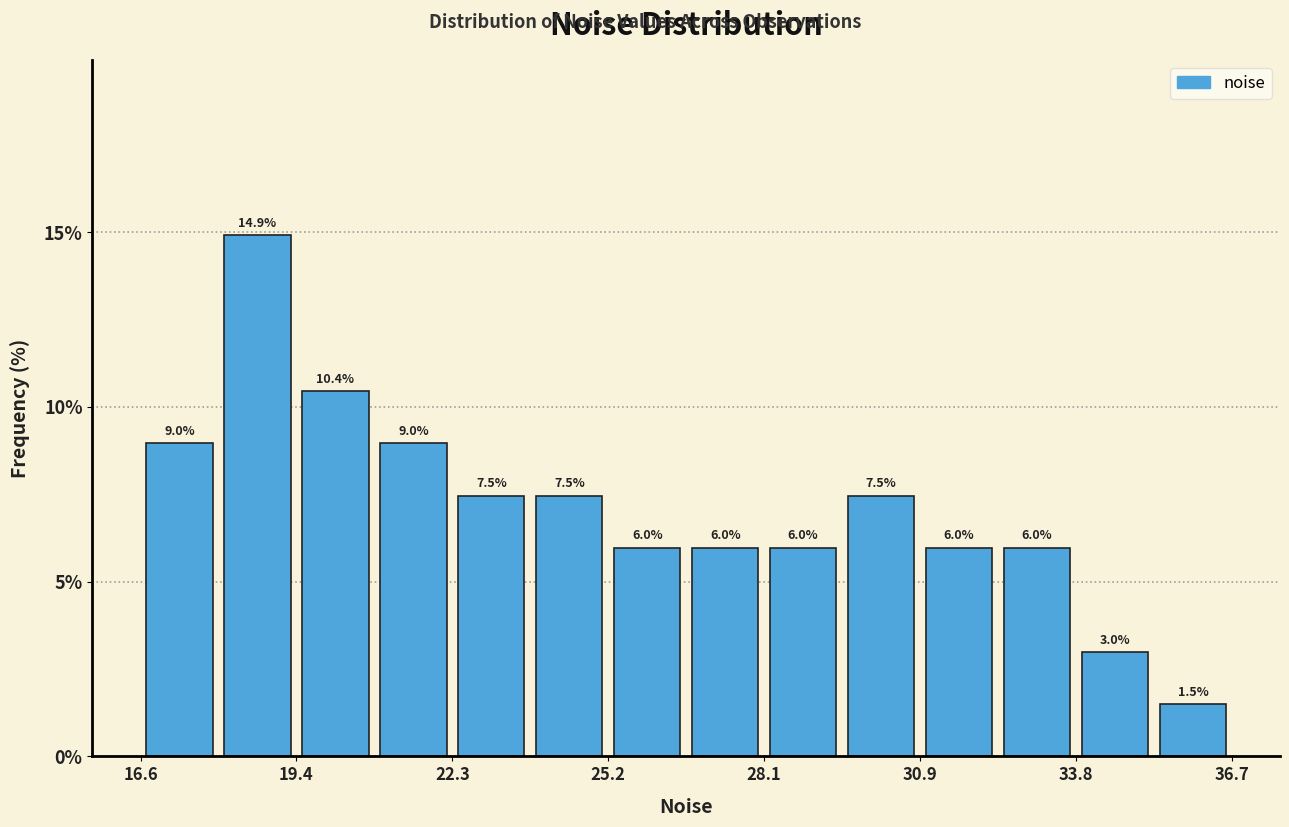

Read against the x-axis, roughly where is the centre of the tallest bar?

18.5